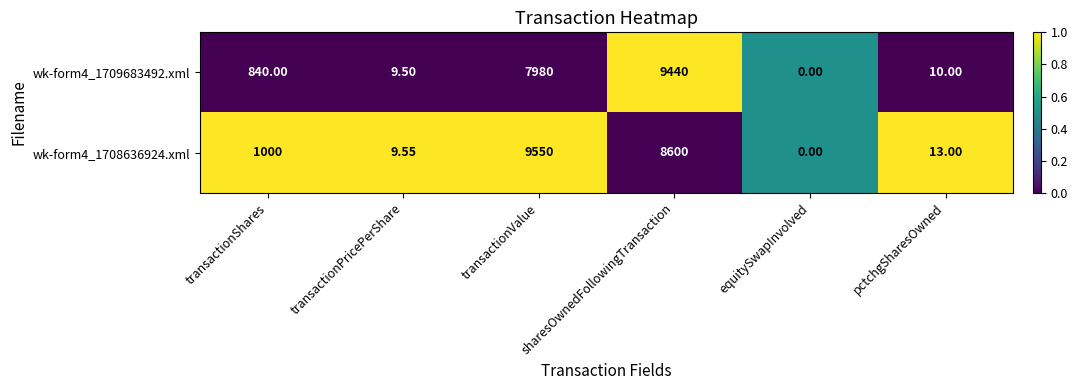

Which label corresponds to the largest value in the chart?

transactionValue